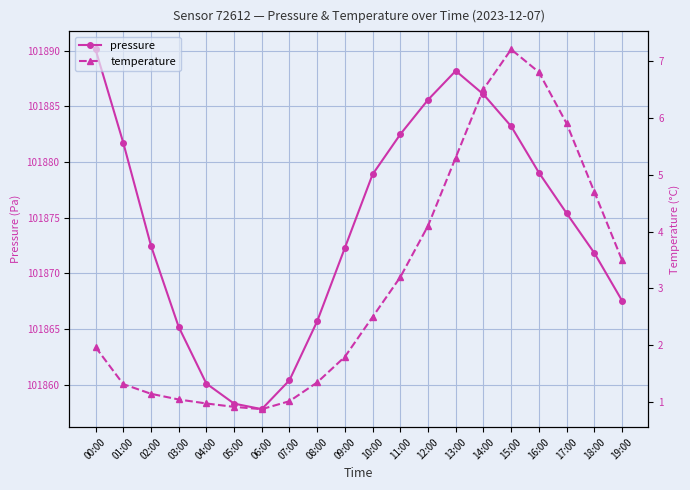

At which label is pressure closest to 101873?

02:00